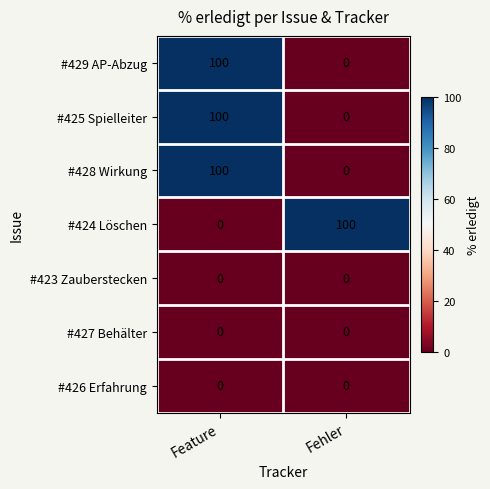

What is the sum of the #428 Wirkung values at Feature and Fehler?

100